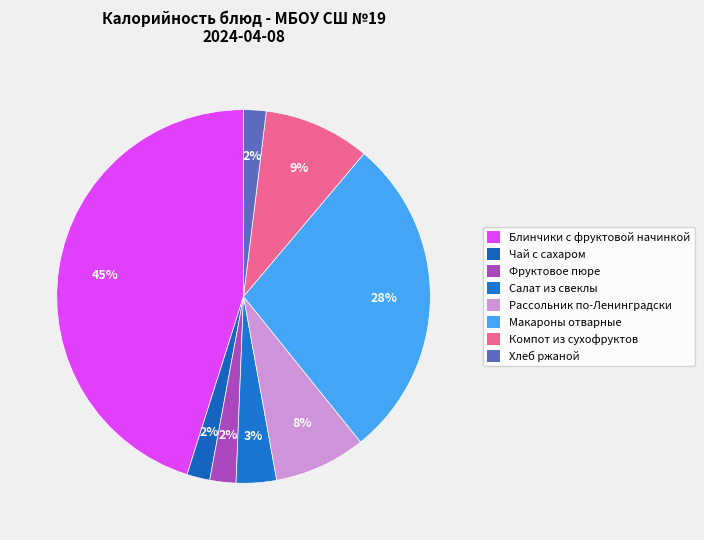

How many segments does this pie chart have?

8